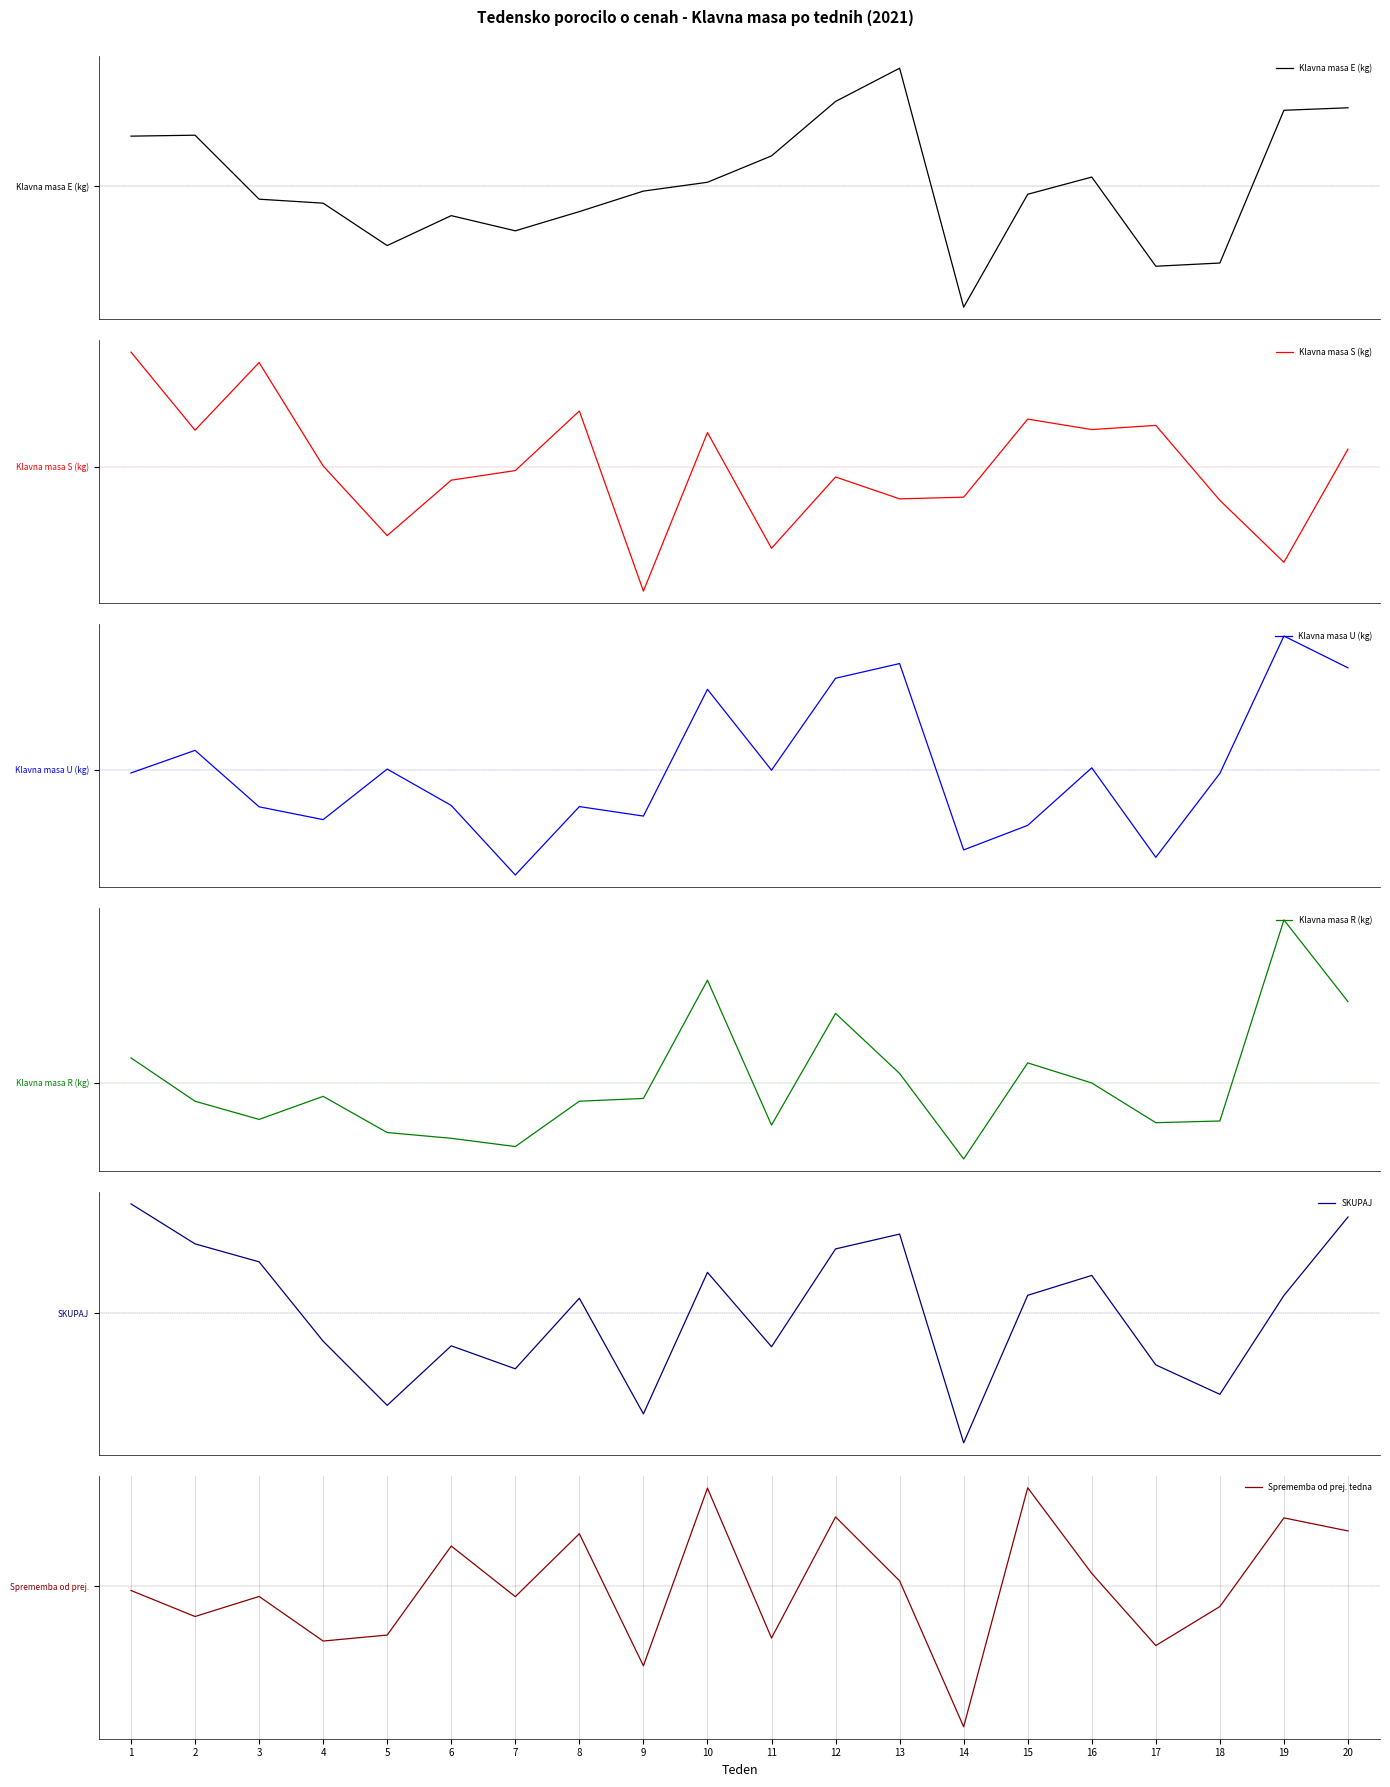

How many intersections are there between Klavna masa U (kg) and Sprememba od prej. tedna?

11